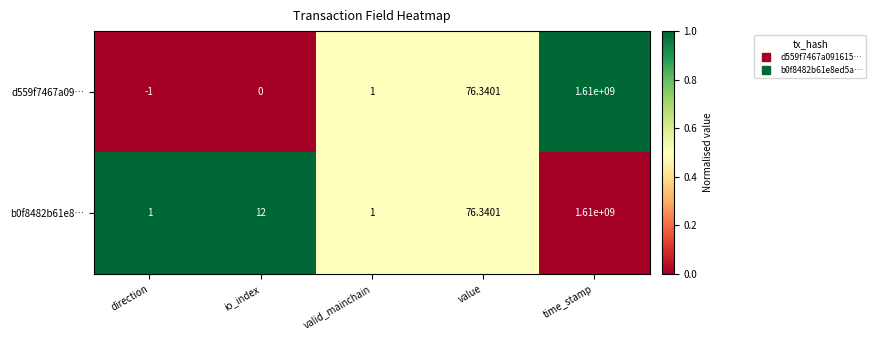

At which label is b0f8482b61e8… closest to 805000000?

value